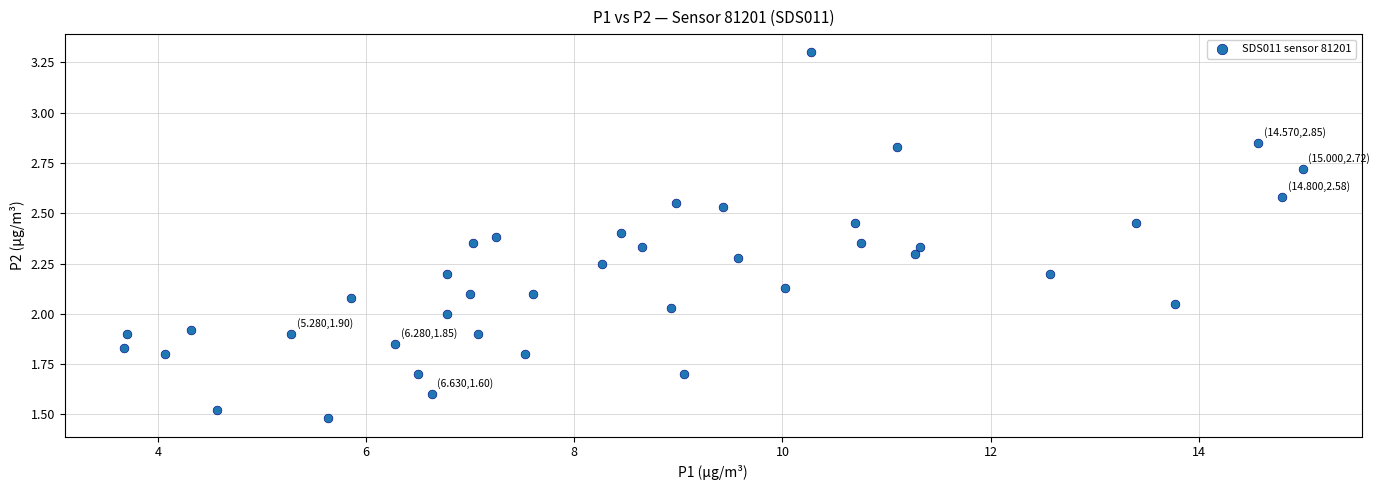

What is the range of X values (max minus min)?

11.3